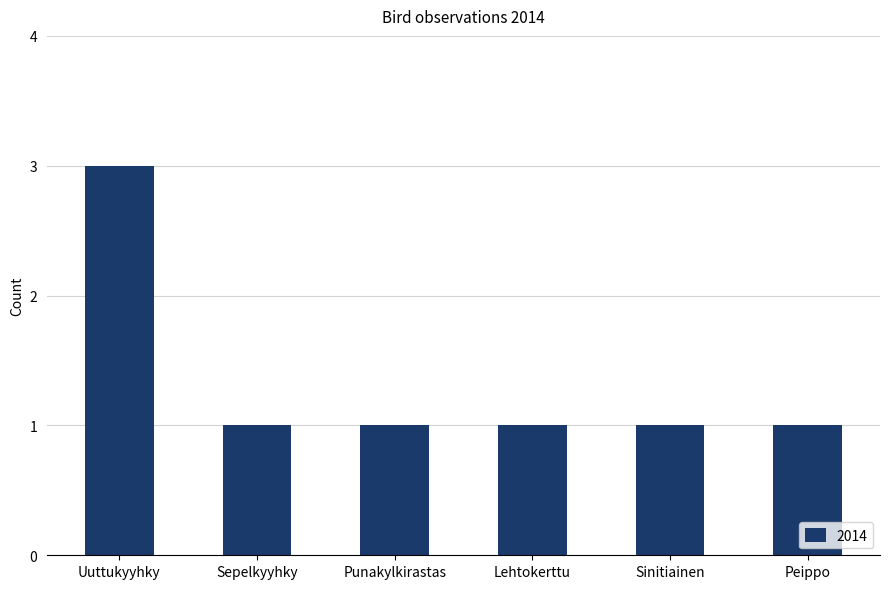

What is the sum of all values?

8